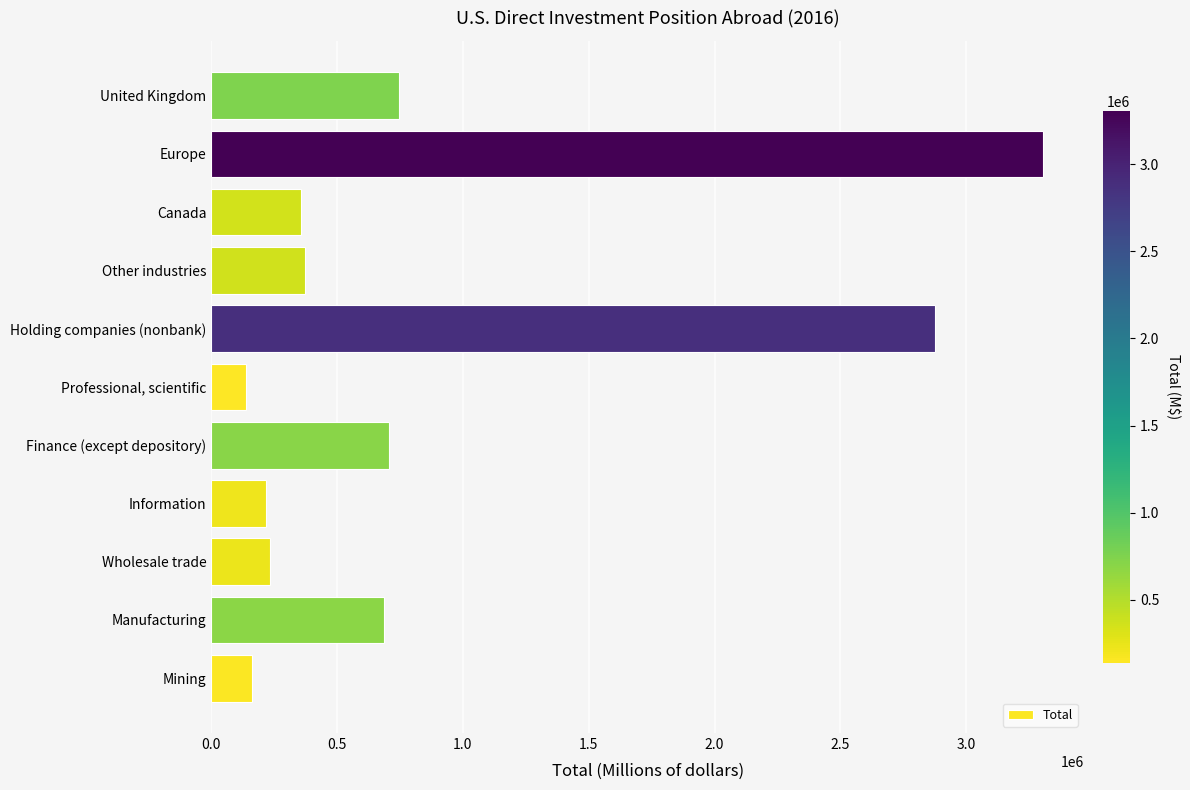

Between Information and Europe, which is larger?

Europe